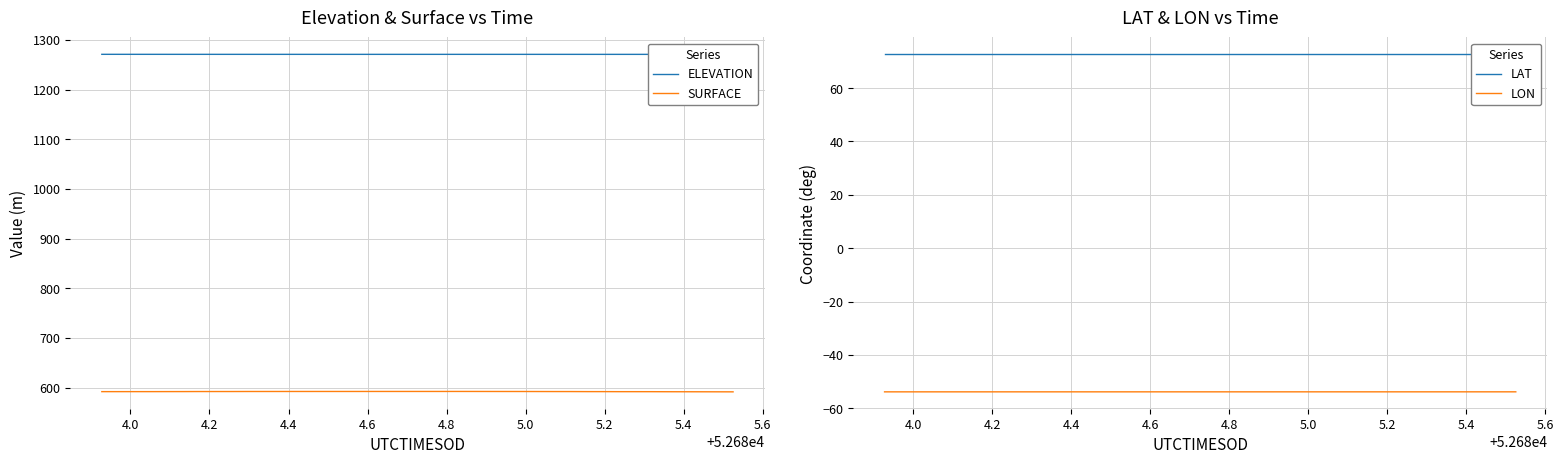

What is the minimum value for SURFACE?

591.6